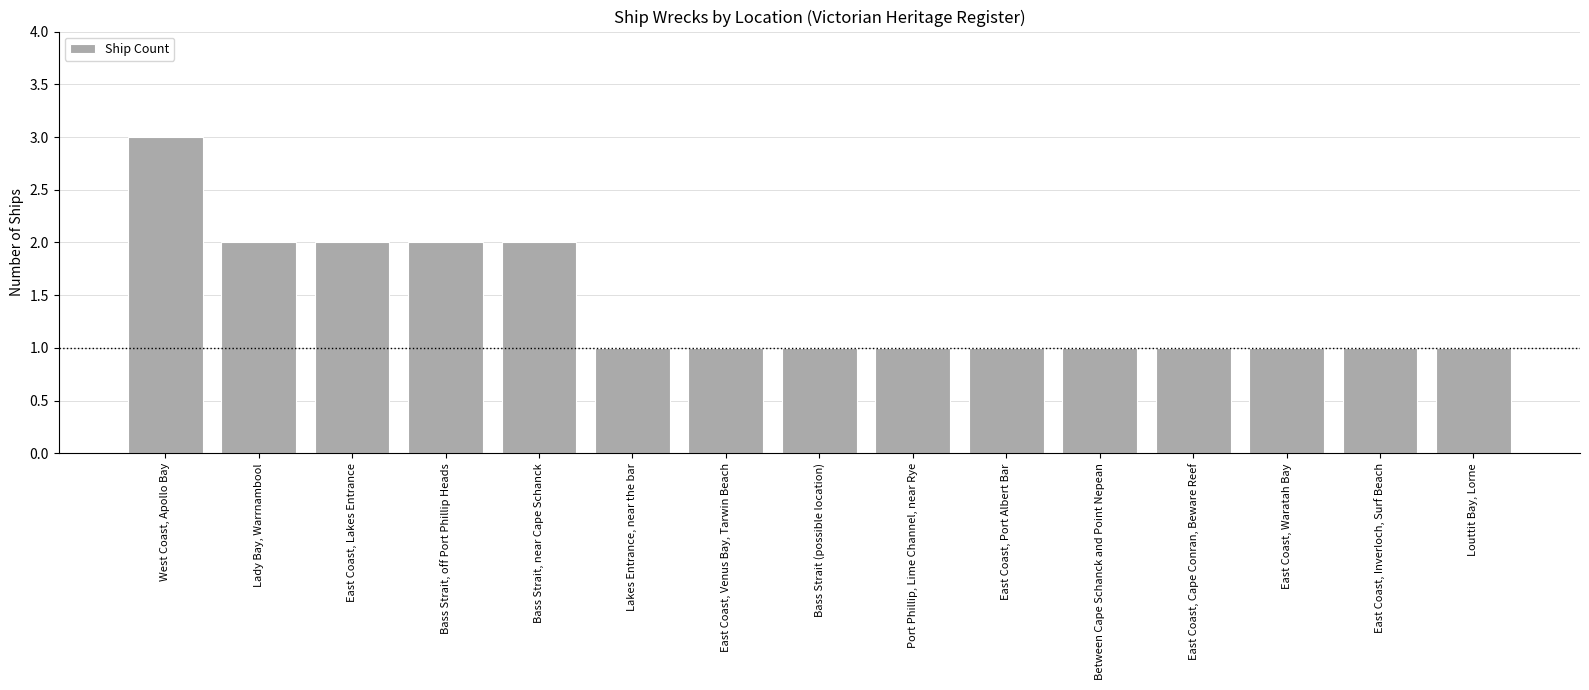

How many bars are there in total?

15